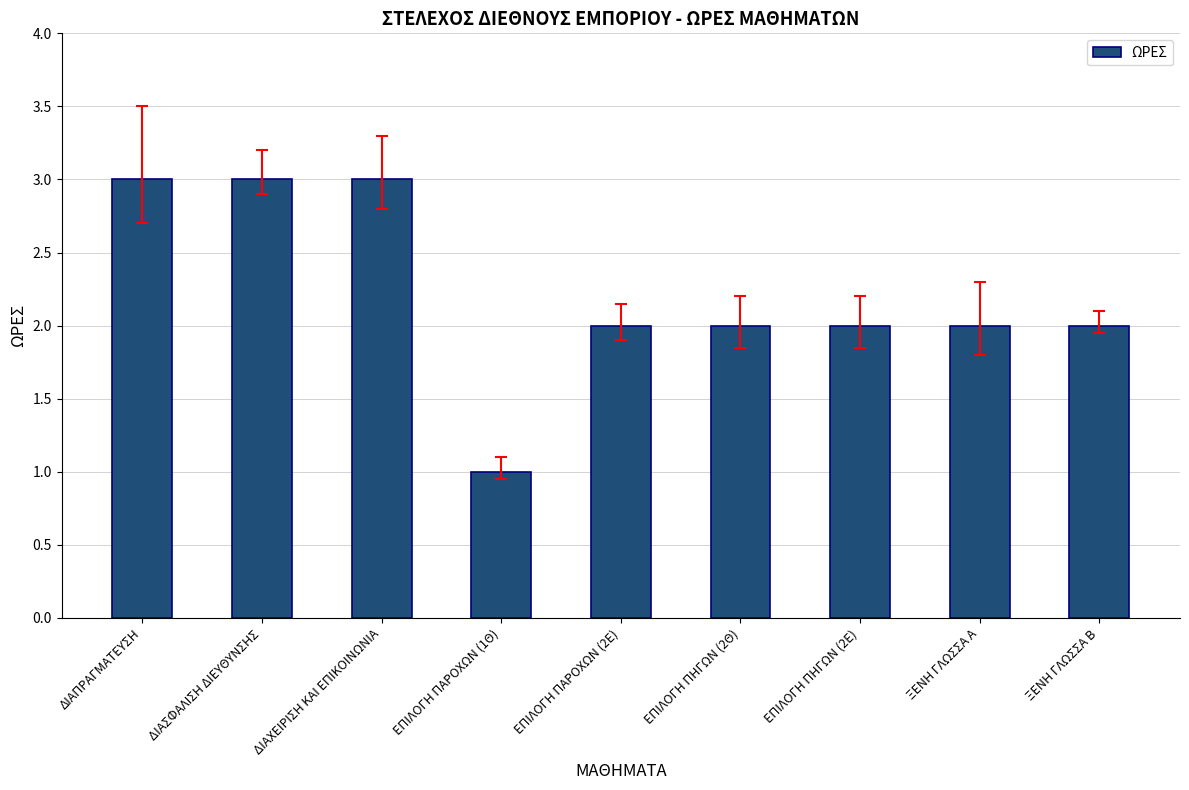

What is the sum of all values?

20